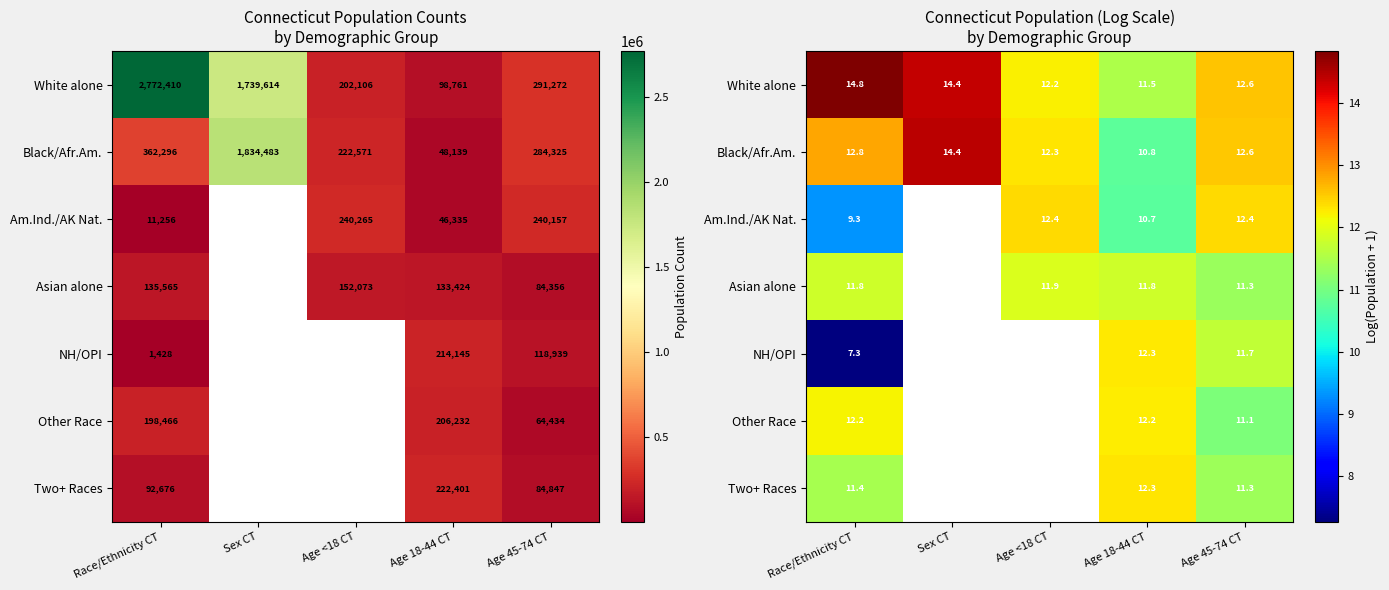

What is the difference between the maximum and minimum values in the Two+ Races series?

1.0